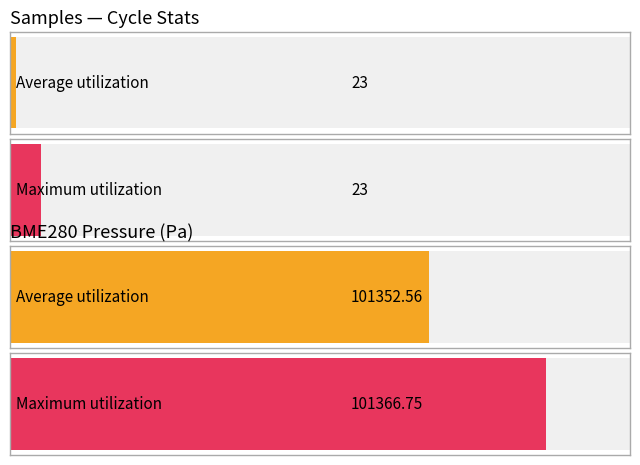

Which series has the largest total across all categories?

Maximum utilization